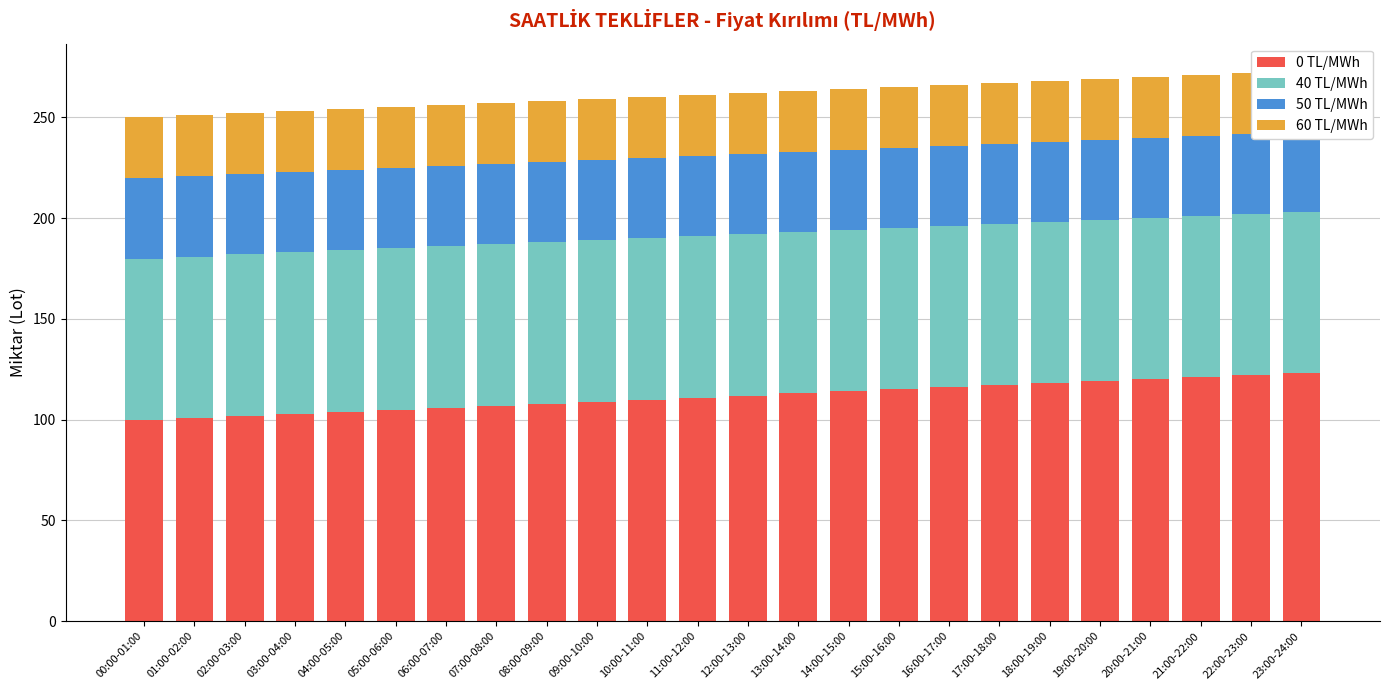

How many bars are there in total?

96